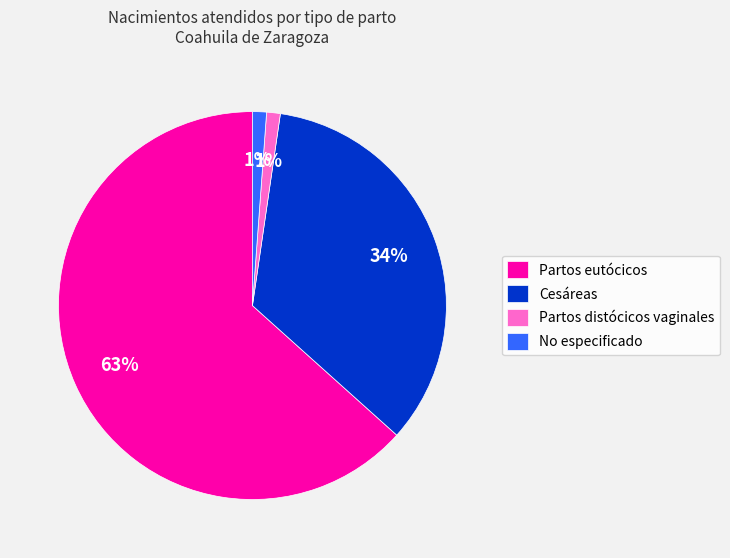

Which slice is the largest?

Partos eutócicos